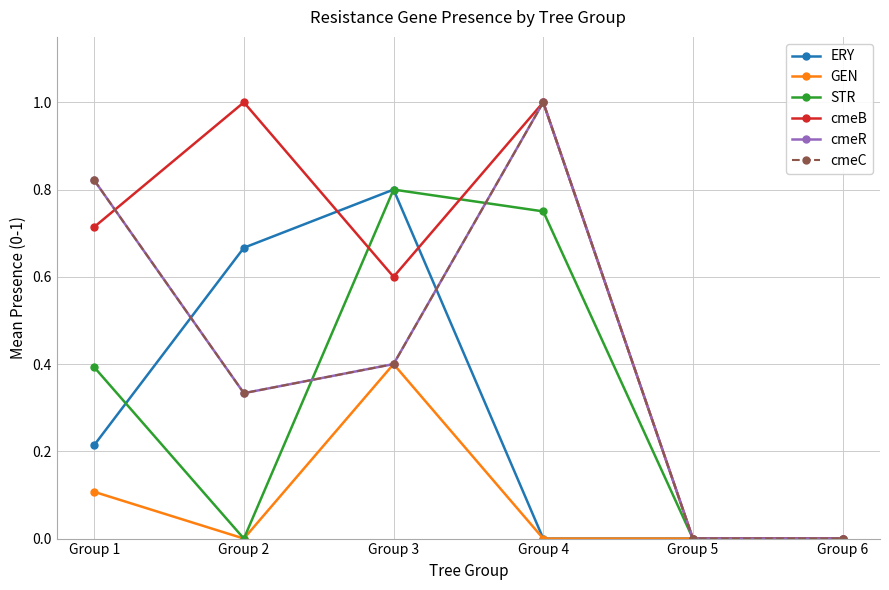

Between Group 5 and Group 6, which series saw the biggest shift?

ERY